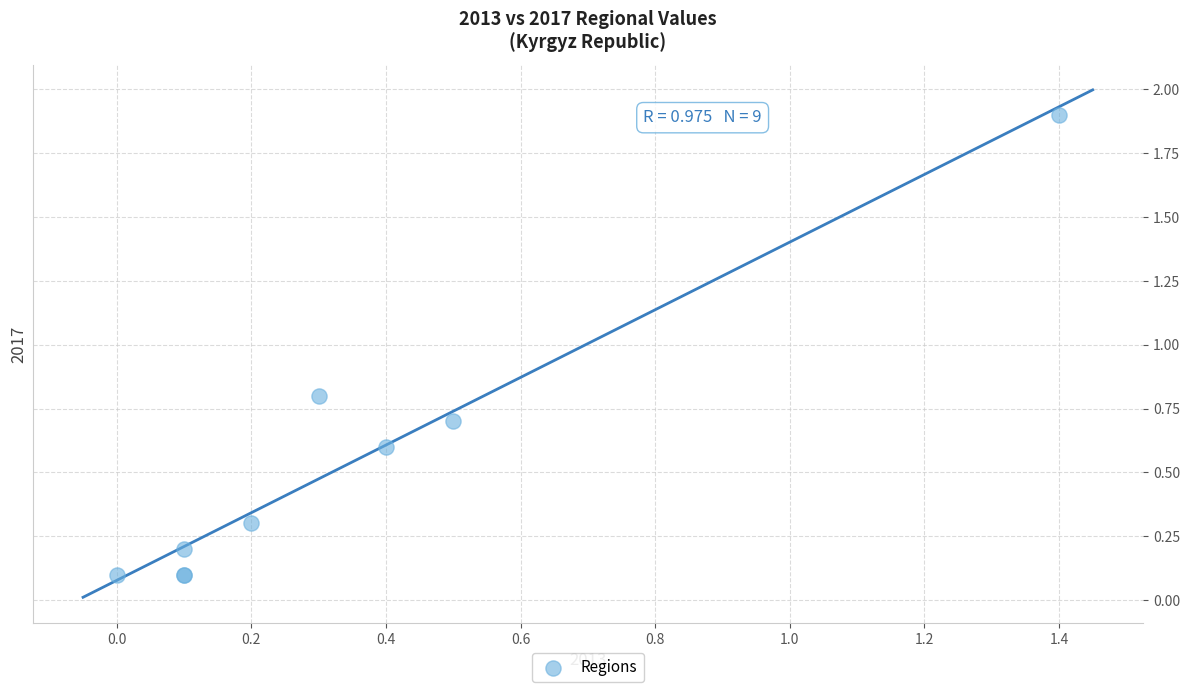

What Y value in the scatter plot is closest to 1?

0.8